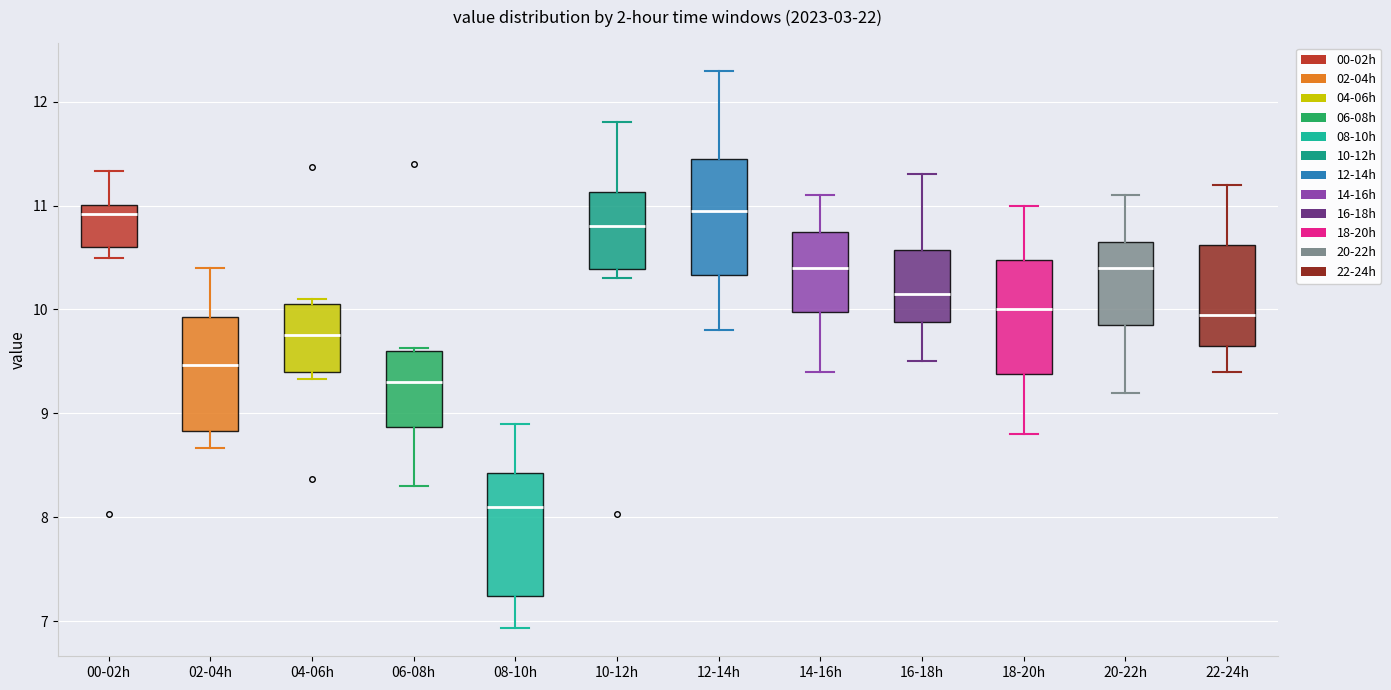

Reading left to right, read every box against the y-axis: the position of its median line, the range the box covers, and the ends of its whiskers. The values are not printed on the chart, so give them approximately, as read against the axis.

00-02h: median 10.9, box 10.6 to 11.0, whiskers 10.5 to 11.3
02-04h: median 9.5, box 8.8 to 9.9, whiskers 8.7 to 10.4
04-06h: median 9.8, box 9.4 to 10.1, whiskers 9.3 to 10.1 (just above the box's upper edge)
06-08h: median 9.3, box 8.9 to 9.6, whiskers 8.3 to 9.6
08-10h: median 8.1, box 7.2 to 8.4, whiskers 6.9 to 8.9
10-12h: median 10.8, box 10.4 to 11.1, whiskers 10.3 to 11.8
12-14h: median 11.0, box 10.3 to 11.5, whiskers 9.8 to 12.3
14-16h: median 10.4, box 10.0 to 10.8, whiskers 9.4 to 11.1
16-18h: median 10.2, box 9.9 to 10.6, whiskers 9.5 to 11.3
18-20h: median 10.0, box 9.4 to 10.5, whiskers 8.8 to 11.0
20-22h: median 10.4, box 9.9 to 10.7, whiskers 9.2 to 11.1
22-24h: median 10.0, box 9.7 to 10.6, whiskers 9.4 to 11.2